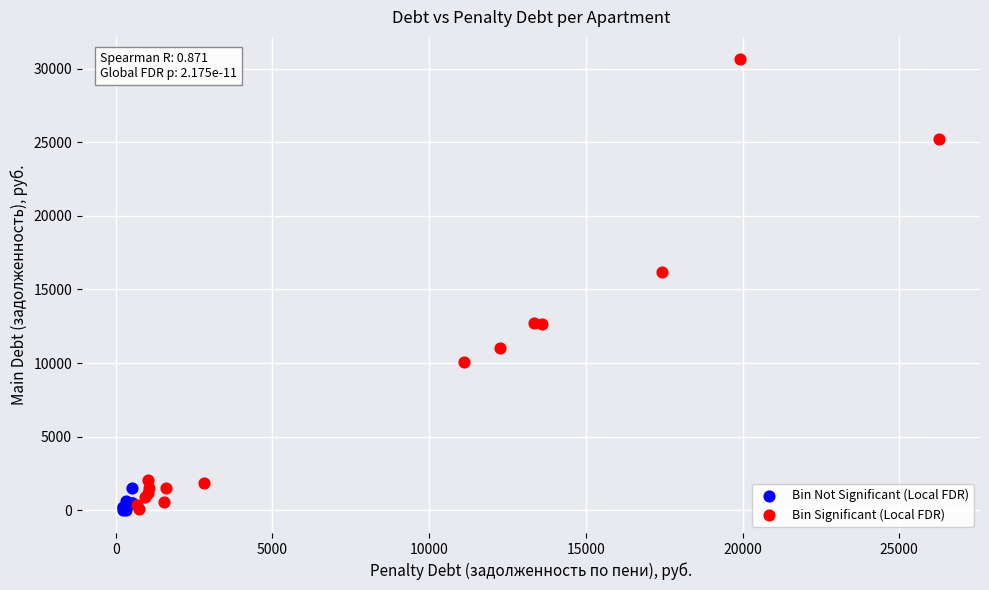

Which series has the widest spread of Y values?

Bin Significant (Local FDR)